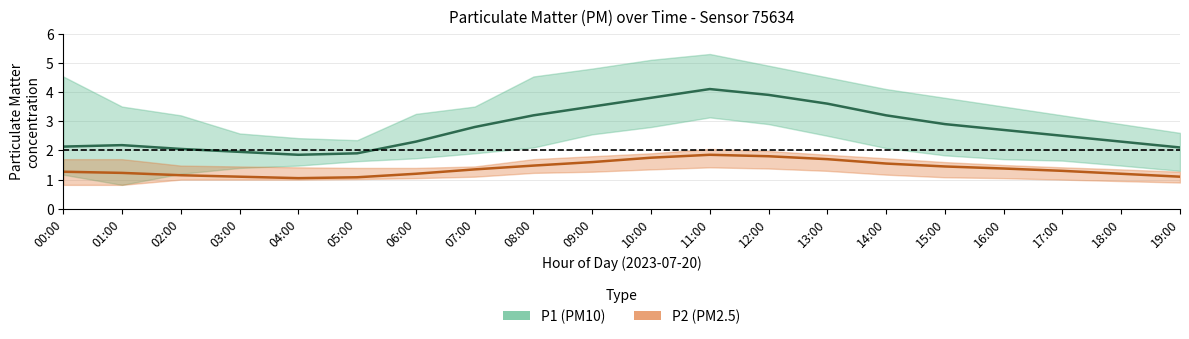

Which series has the largest range (max minus min)?

P1_high